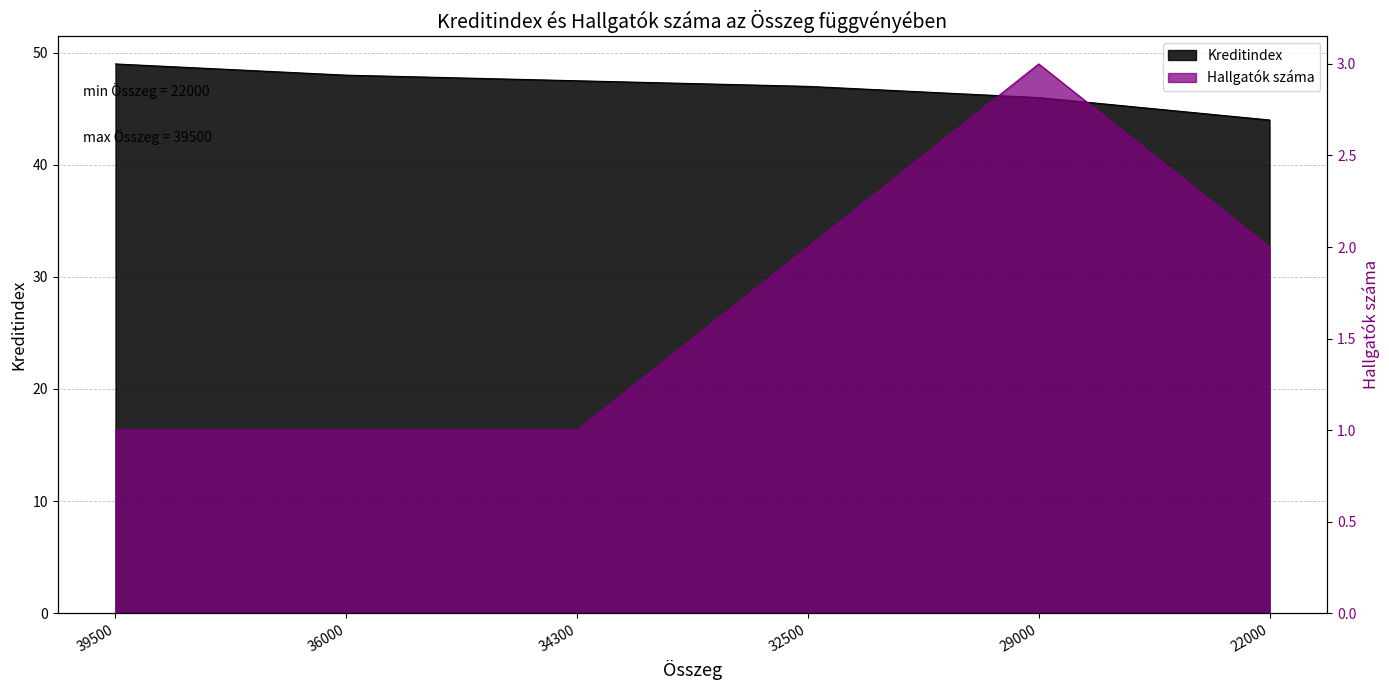

Reading right to left, what are all the values shown in this chart?

Kreditindex: 44.0	46.0	47.0	47.5	48.0	49.0
Hallgatók száma: 2.0	3.0	2.0	1.0	1.0	1.0